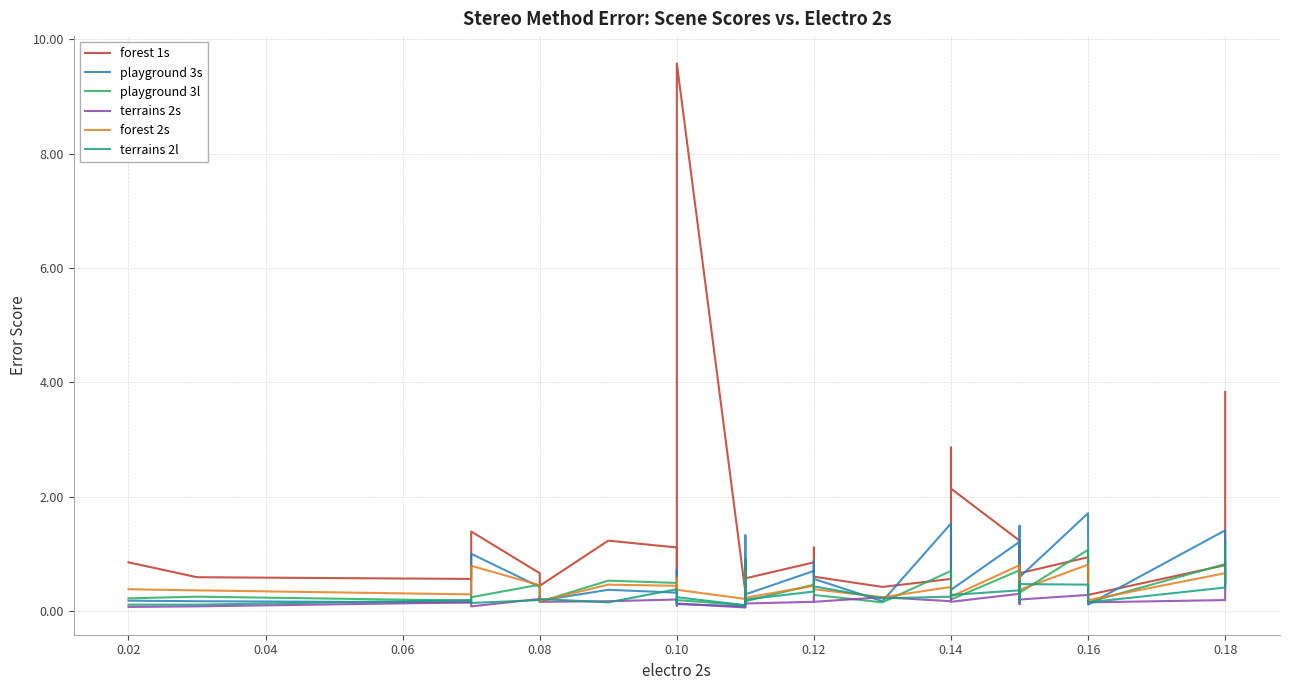

What is the sum of all terrains 2l values?

13.8